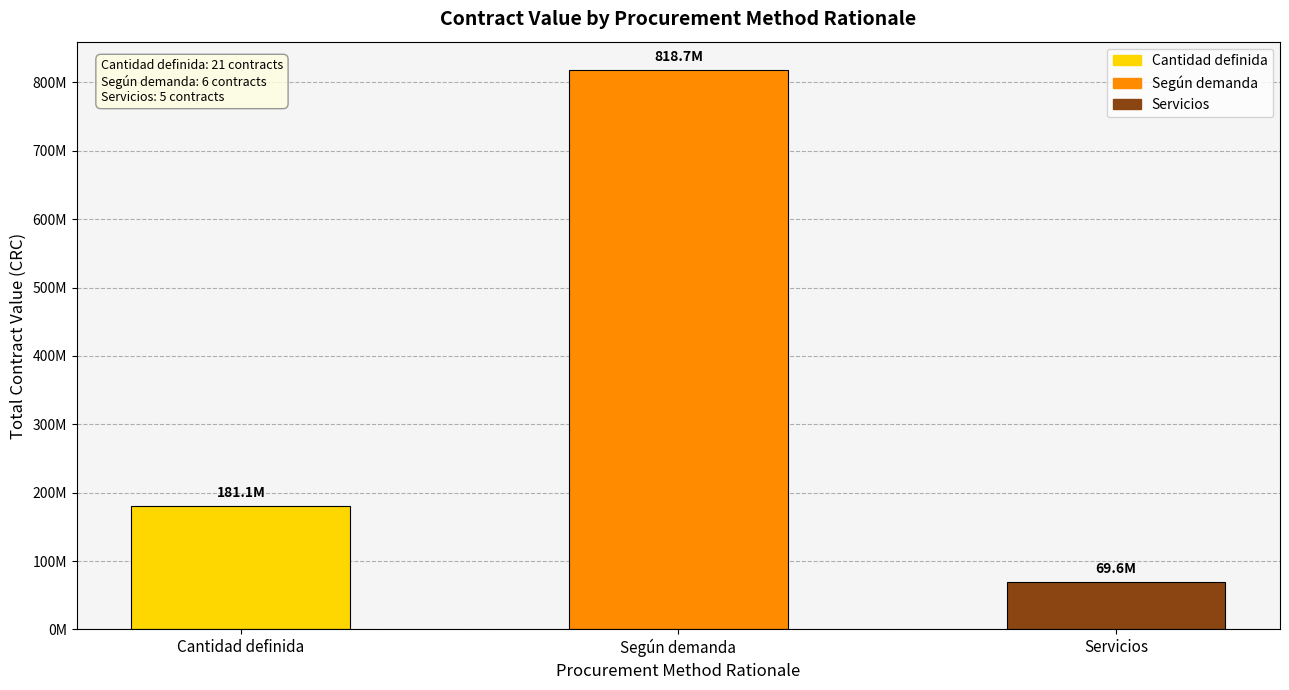

Which has a higher value, Según demanda or Cantidad definida?

Según demanda